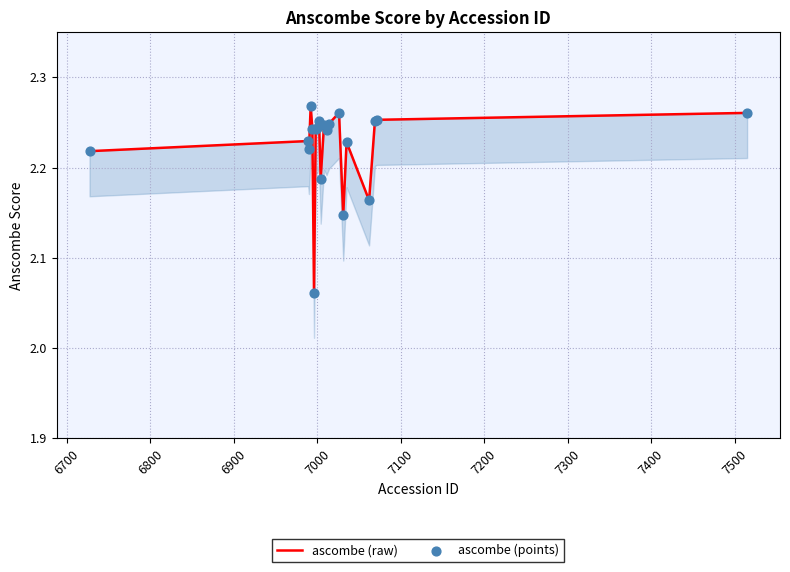

Is the value of ascombe (points) at 18 greater than the value of ascombe (raw) at 16?

Yes